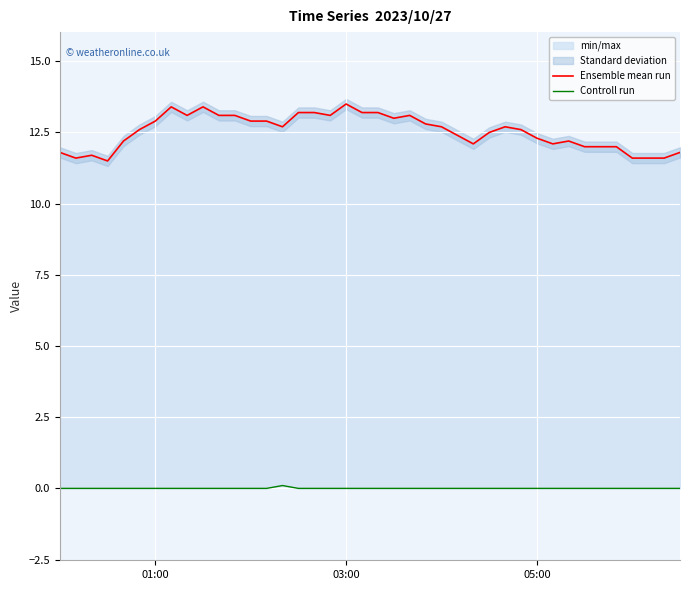

True or false: Controll run and Ensemble mean run cross at least once.

False